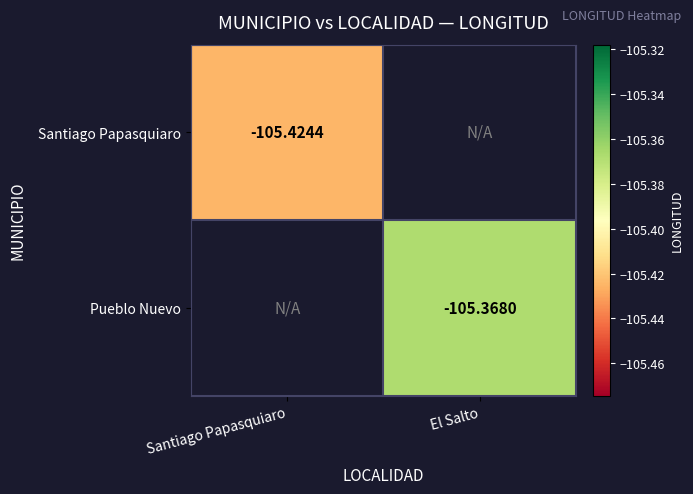

How many negative values does the Pueblo Nuevo series have?

1